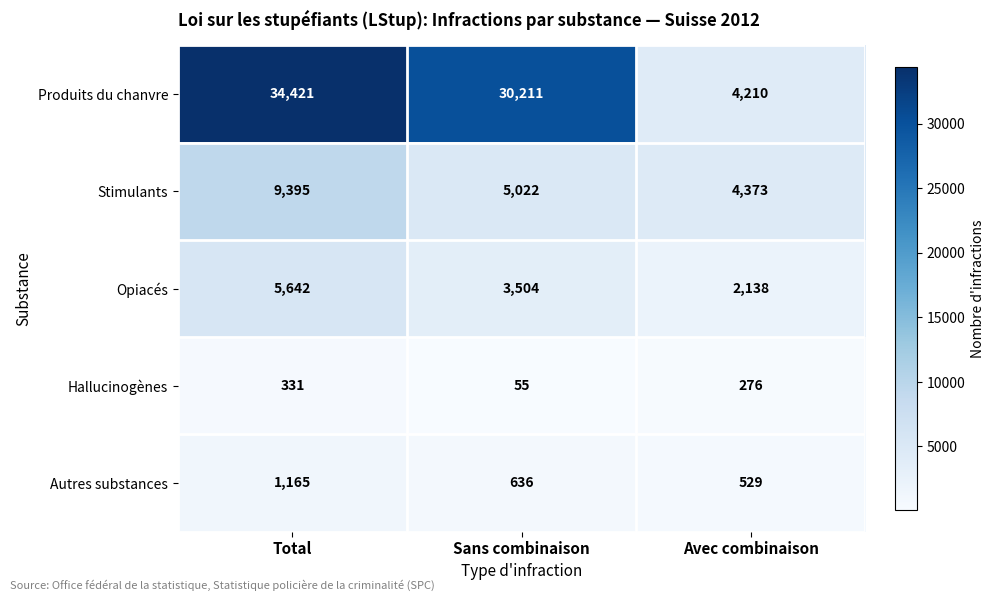

What is the total value across all series at Sans combinaison?

39428